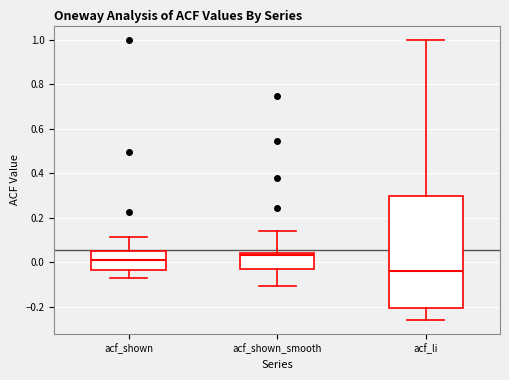

Where does the median line of the box for acf_li sit on the y-axis? The values are not printed on the chart, so give them approximately, as read against the axis.

-0.04